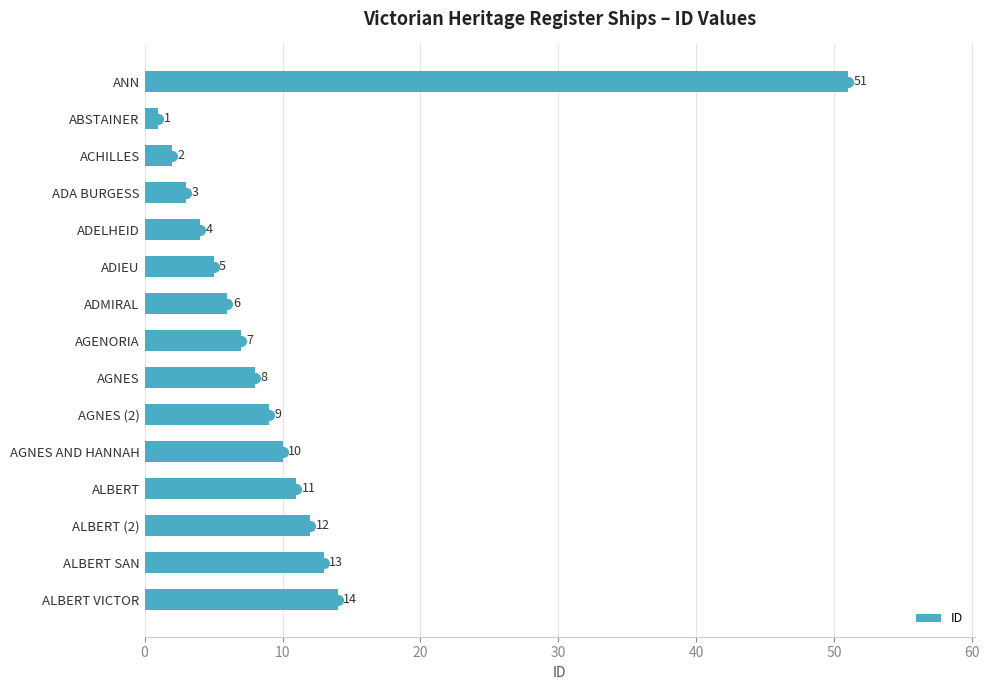

The value at AGNES is 12. True or false?

False